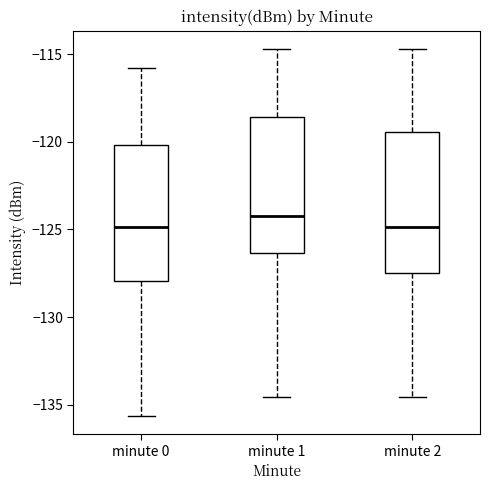

Reading left to right, transcribe this box plot: for each box, give where its median line is, the range the box spans, and where its two whiskers end, as read against the y-axis. The values are not printed on the chart, so give them approximately, as read against the axis.

minute 0: median -125.0, box -128.0 to -120.0, whiskers -135.5 to -116.0
minute 1: median -124.0, box -126.5 to -118.5, whiskers -134.5 to -114.5
minute 2: median -125.0, box -127.5 to -119.5, whiskers -134.5 to -114.5